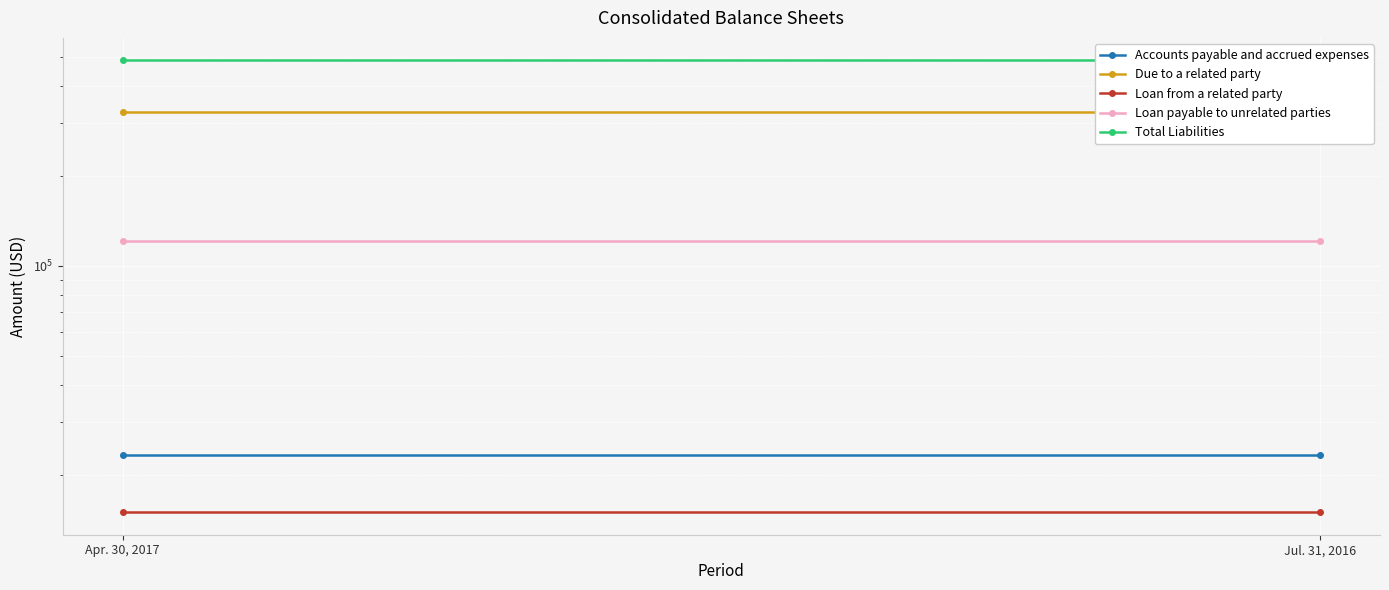

Reading right to left, what are all the values shown in this chart?

Accounts payable and accrued expenses: 23208	23208
Due to a related party: 327559	327559
Loan from a related party: 15000	15000
Loan payable to unrelated parties: 120748	120748
Total Liabilities: 486515	486515